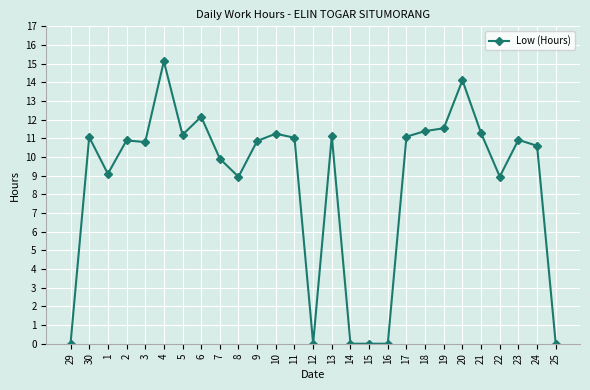

How many series are shown in this chart?

1